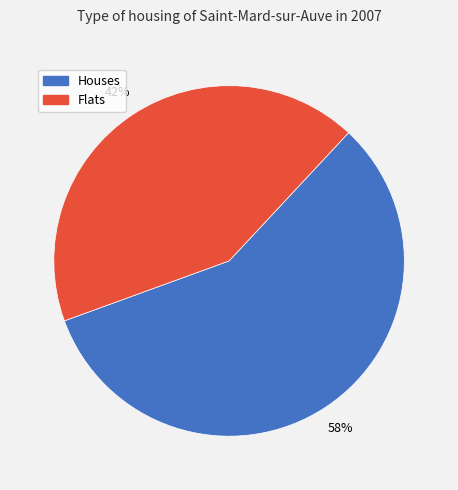

Is there a majority slice in this chart?

Yes